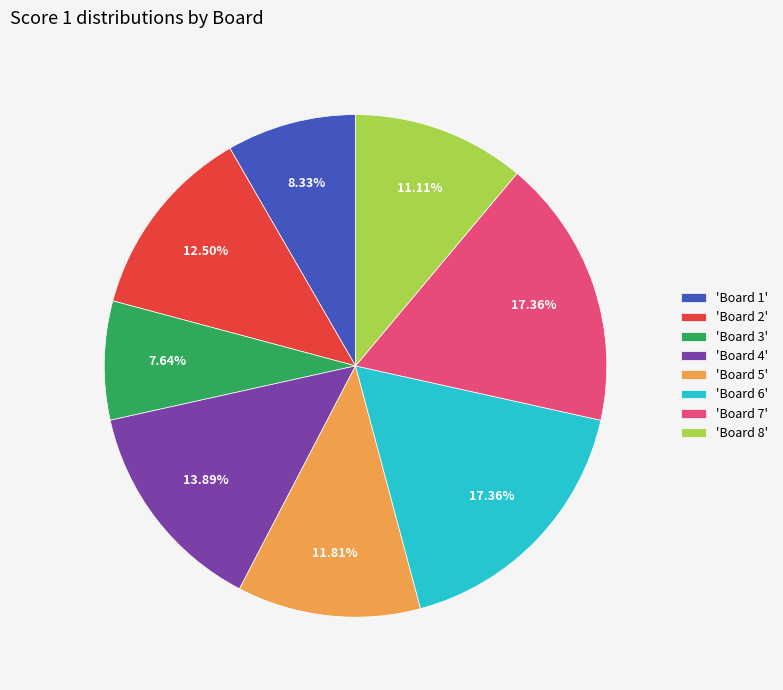

Does any single category account for the majority?

No